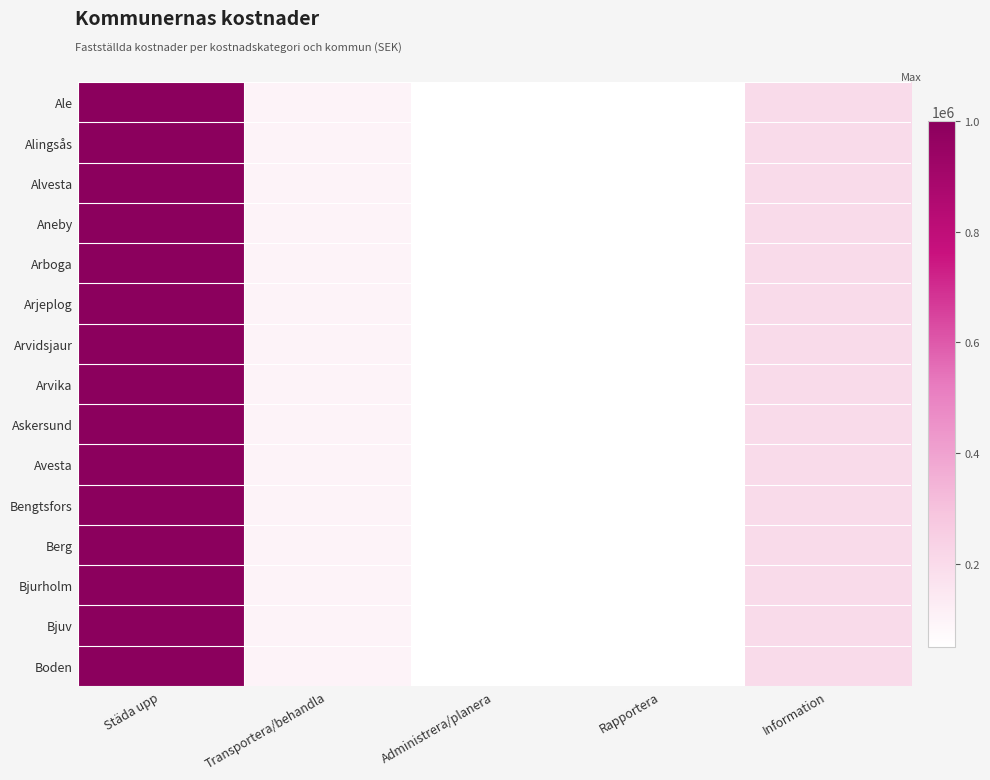

At Information, list the series in order from largest to smallest.

Ale, Alingsås, Alvesta, Aneby, Arboga, Arjeplog, Arvidsjaur, Arvika, Askersund, Avesta, Bengtsfors, Berg, Bjurholm, Bjuv, Boden